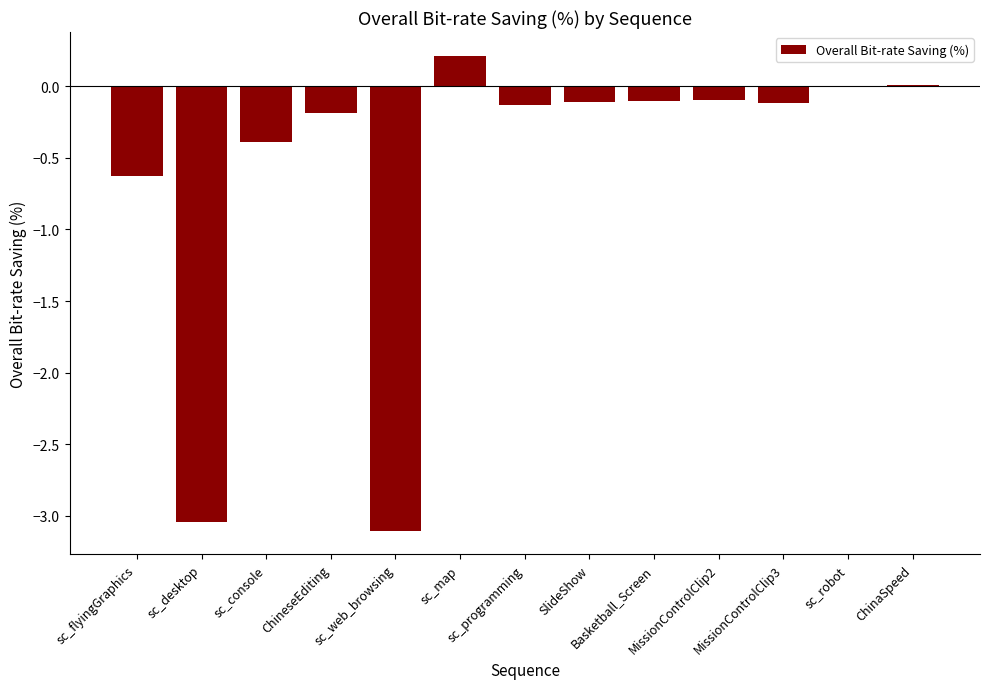

What is the sum of all values?

-7.7